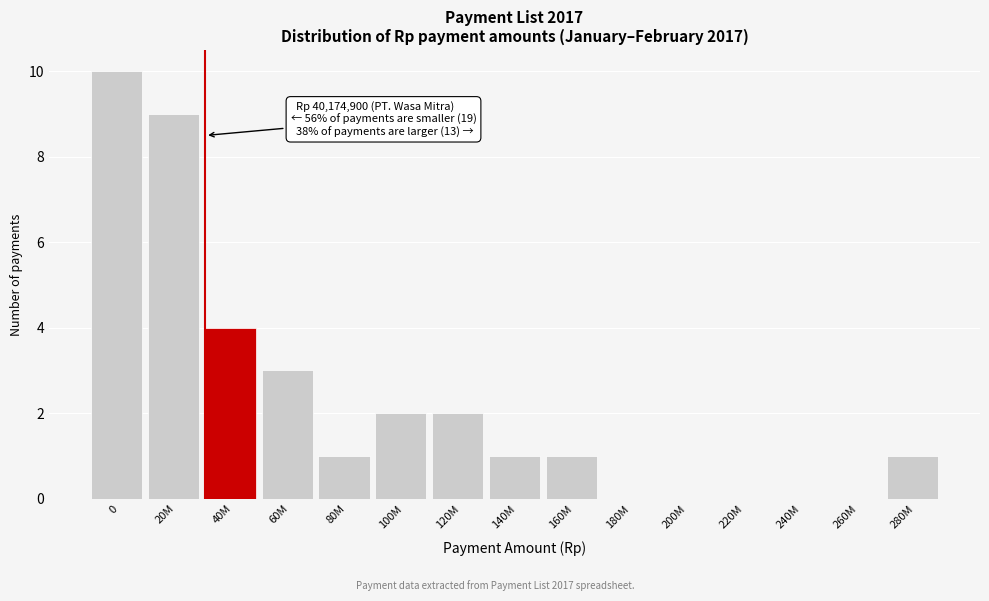

Reading left to right, extract all data points from this chart.

0=10	20M=9	40M=4	60M=3	80M=1	100M=2	120M=2	140M=1	160M=1	180M=0	200M=0	220M=0	240M=0	260M=0	280M=1